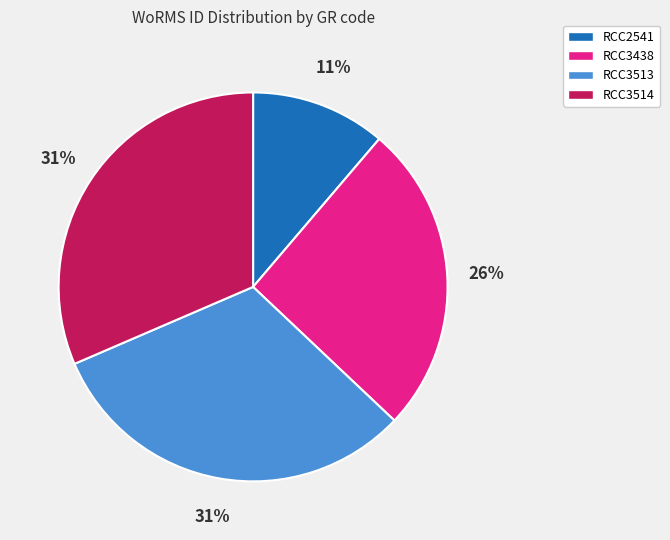

Is the sum of RCC3438 and RCC2541 greater than half?

No